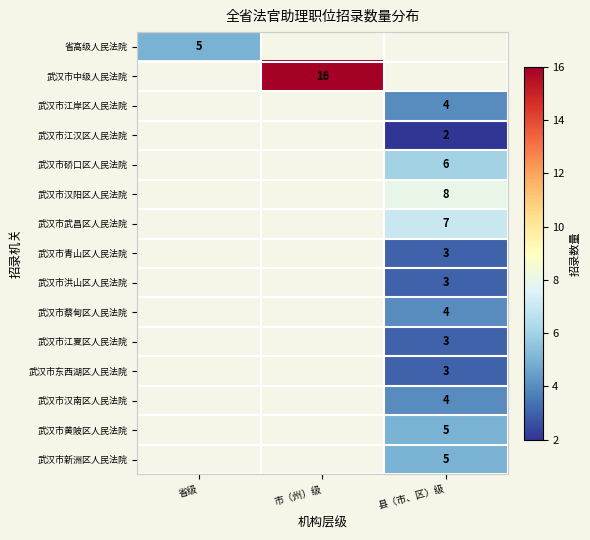

The 武汉市新洲区人民法院 series shows 5 at 县（市、区）级. True or false?

True